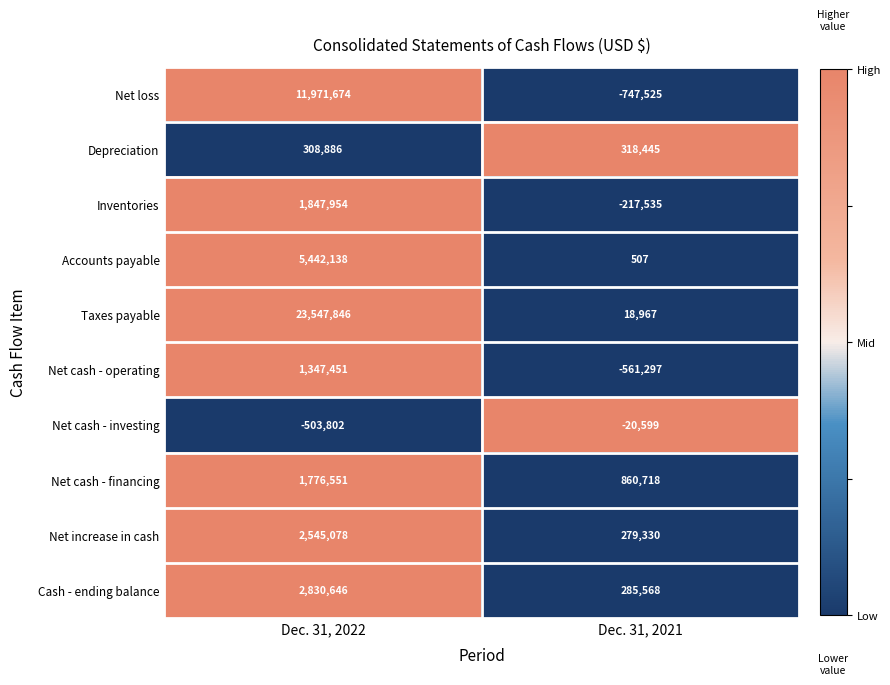

How many data points does each series have?

2